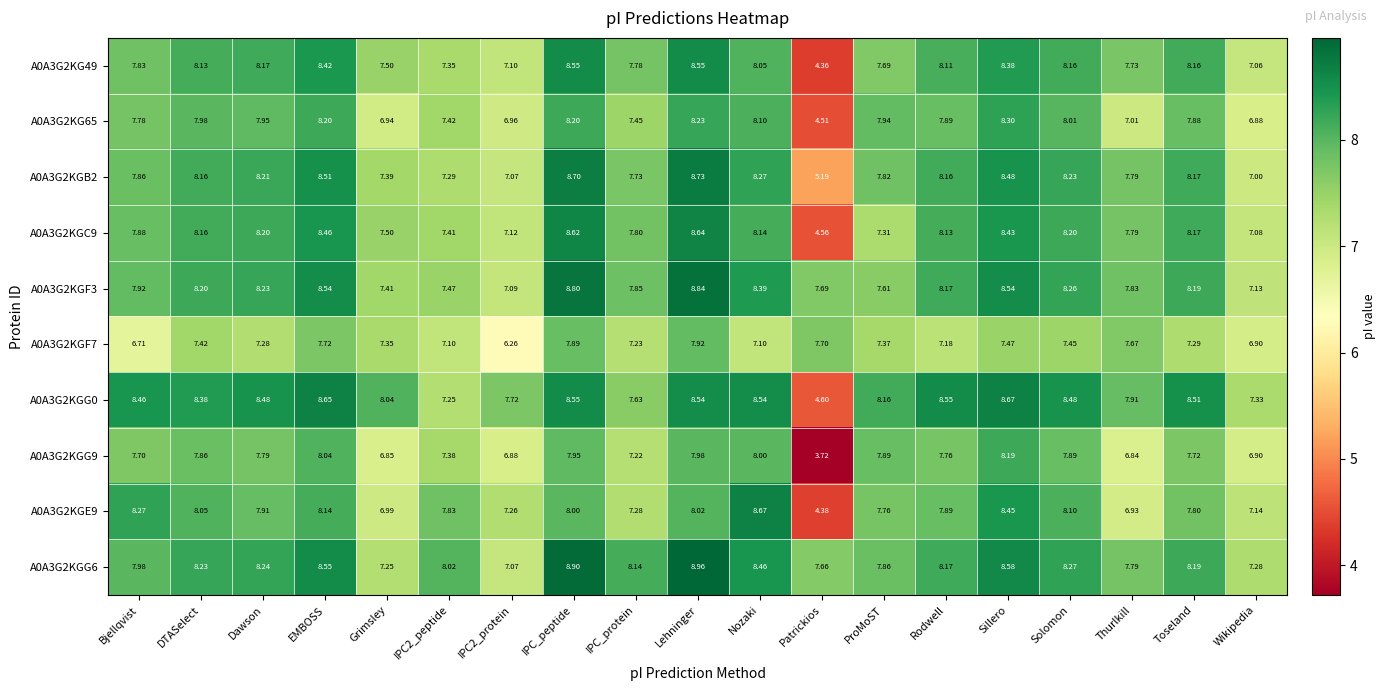

What is the total value across all series at IPC_protein?

76.1